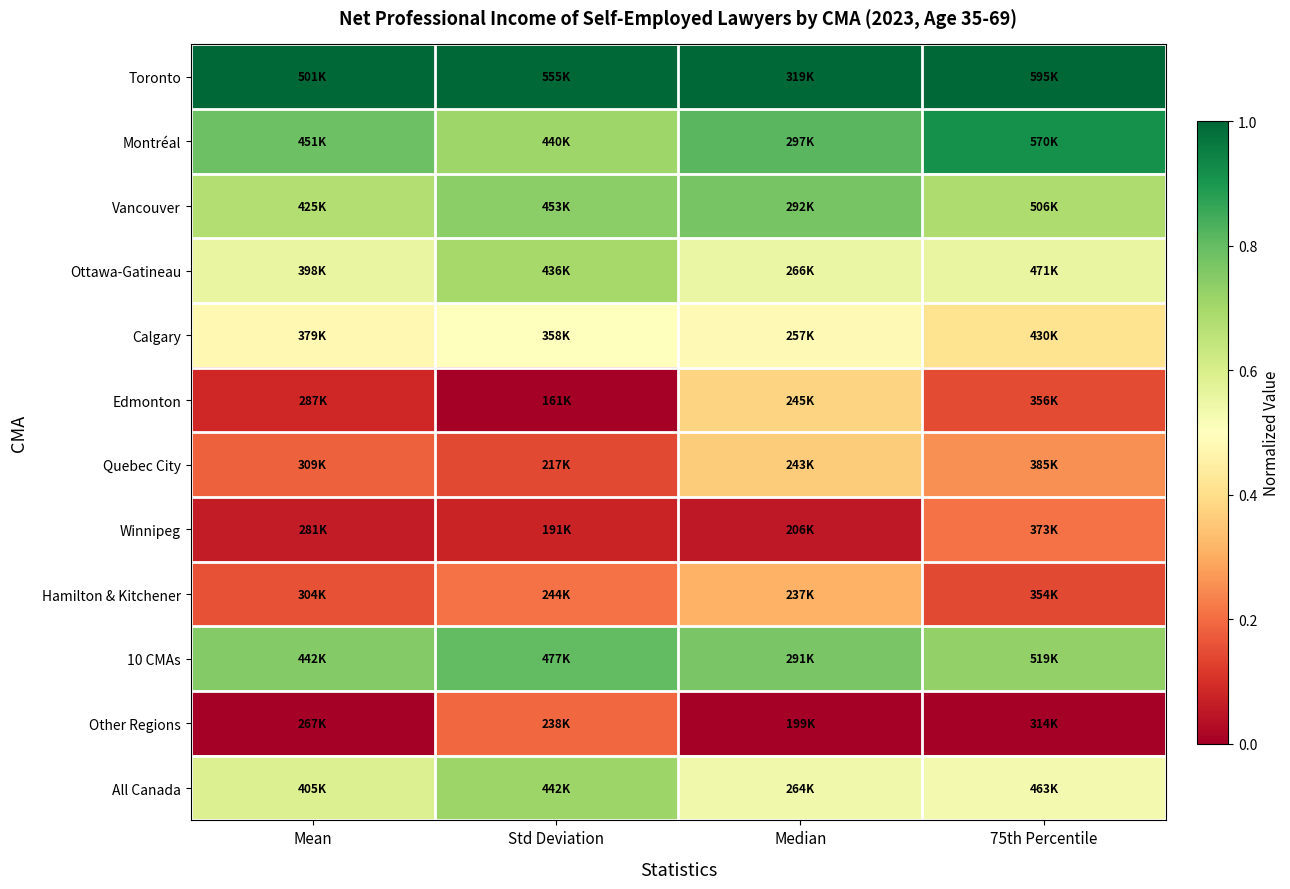

What is the difference between the highest and lowest values at Std Deviation?

1.0